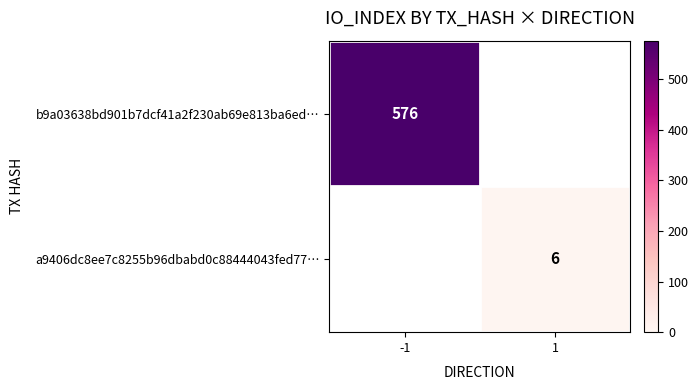

True or false: a9406dc8ee7c8255b96dbabd0c88444043fed77… has a value of 6 at 1.

True